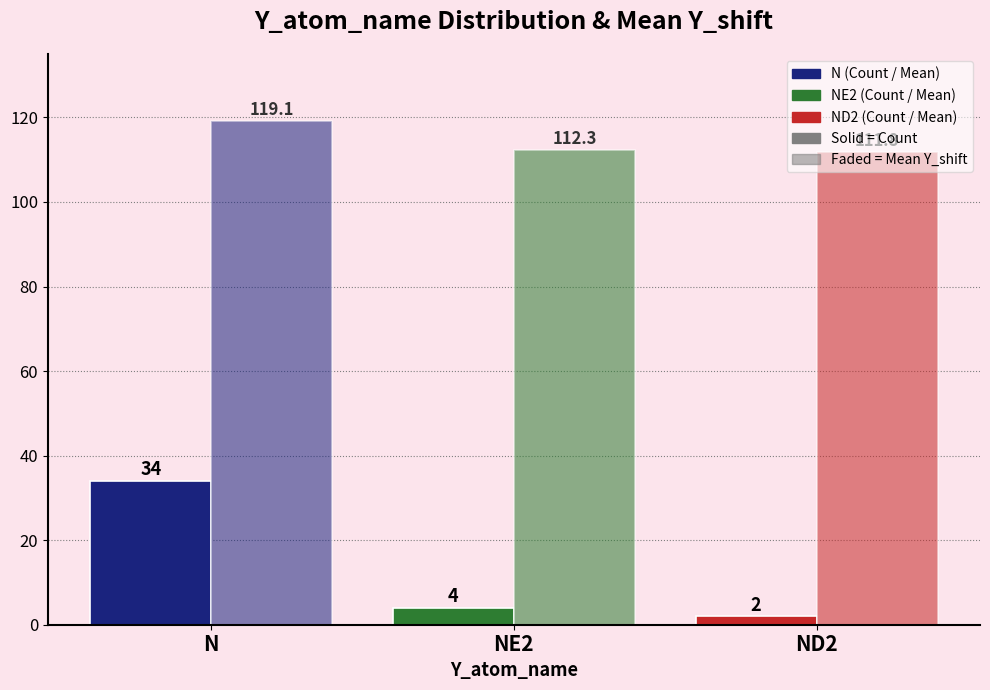

Reading right to left, what are all the values shown in this chart?

Count: 2.0	4.0	34.0
Mean Y_shift: 111.8	112.3	119.1